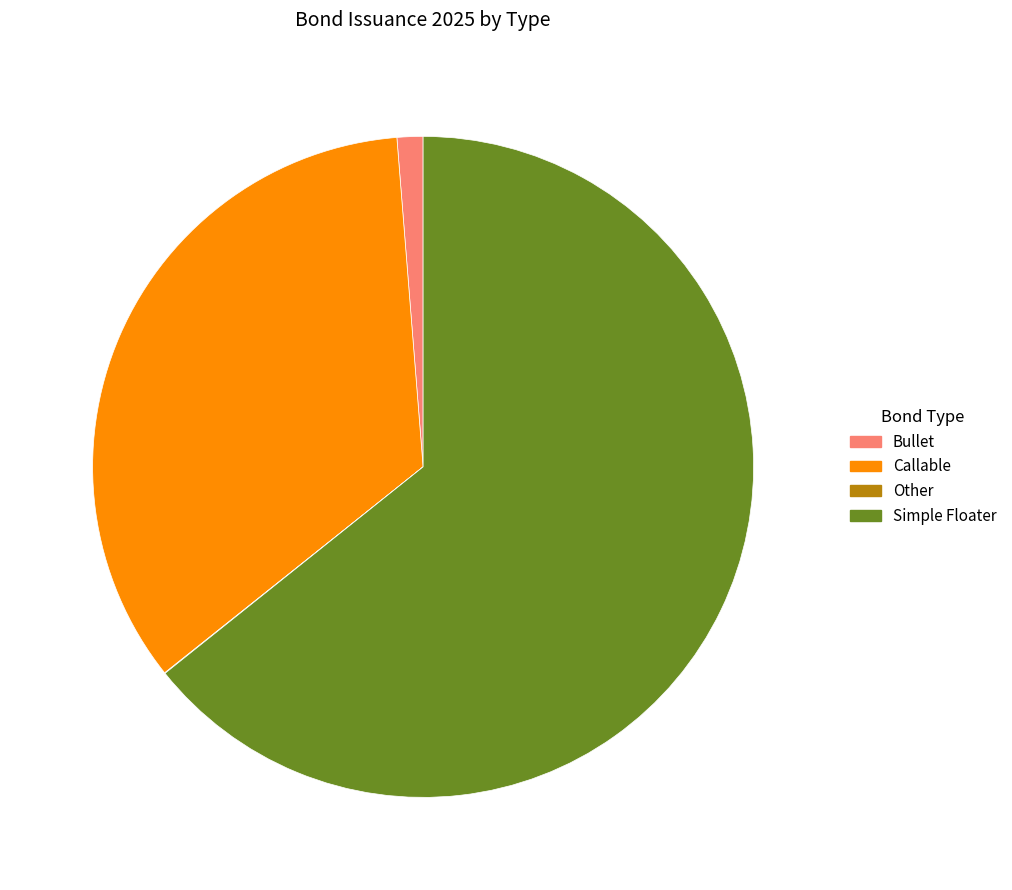

Which has a higher value, Callable or Bullet?

Callable